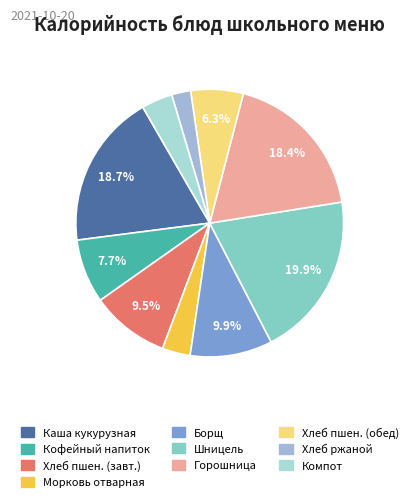

How many segments does this pie chart have?

10